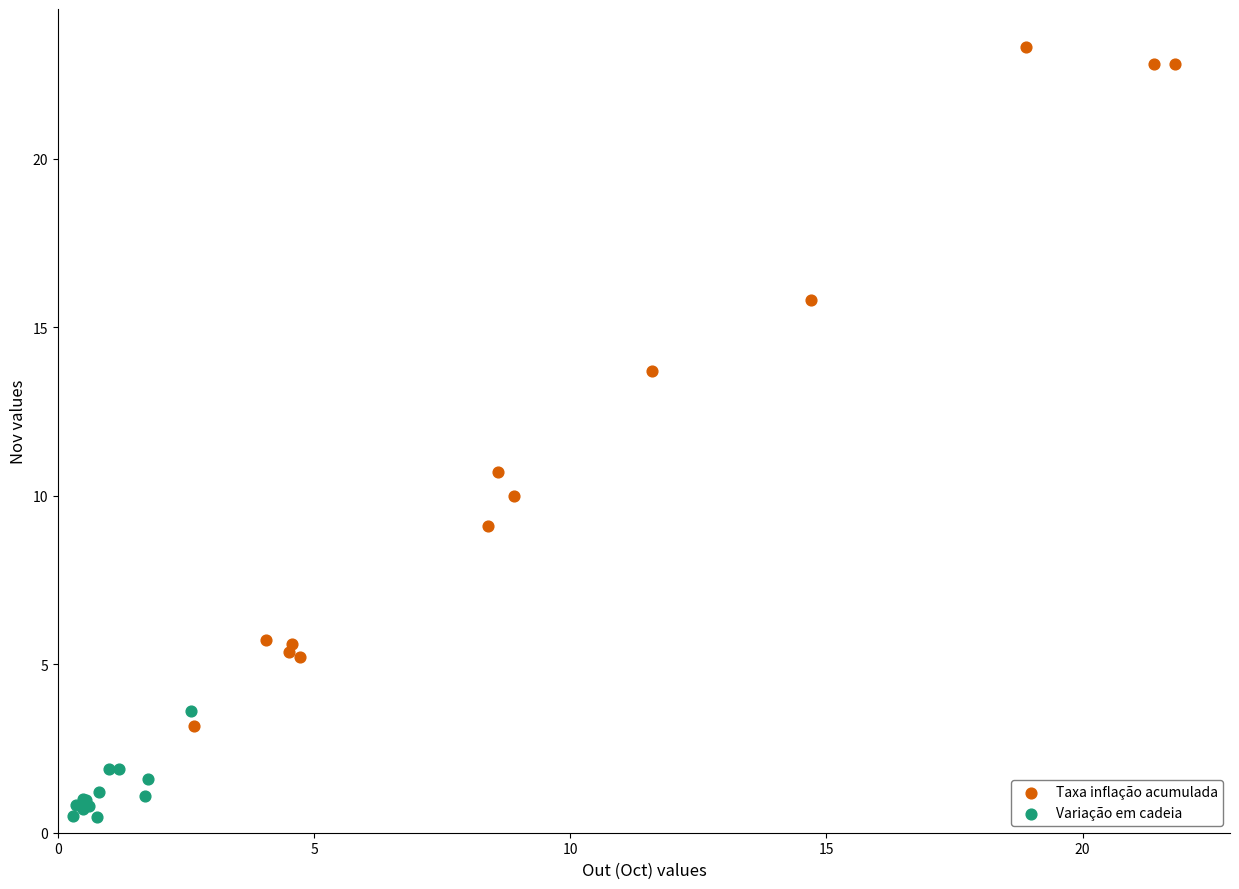

Which series reaches the maximum Y coordinate?

Taxa inflação acumulada